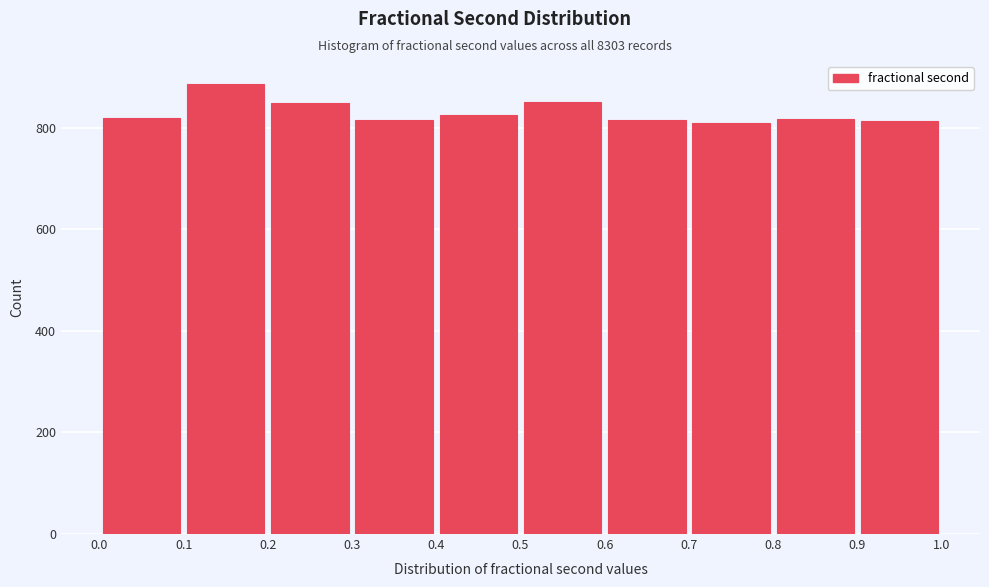

Reading left to right, list every bar in this chart as the range it spans on the x-axis followed by its height. The values are not printed on the chart, so give them approximately, as read against the axis.

0.0 to 0.1: 820
0.1 to 0.2: 880
0.2 to 0.3: 840
0.3 to 0.4: 820
0.4 to 0.5: 820
0.5 to 0.6: 860
0.6 to 0.7: 820
0.7 to 0.8: 820
0.8 to 0.9: 820
0.9 to 1.0: 820